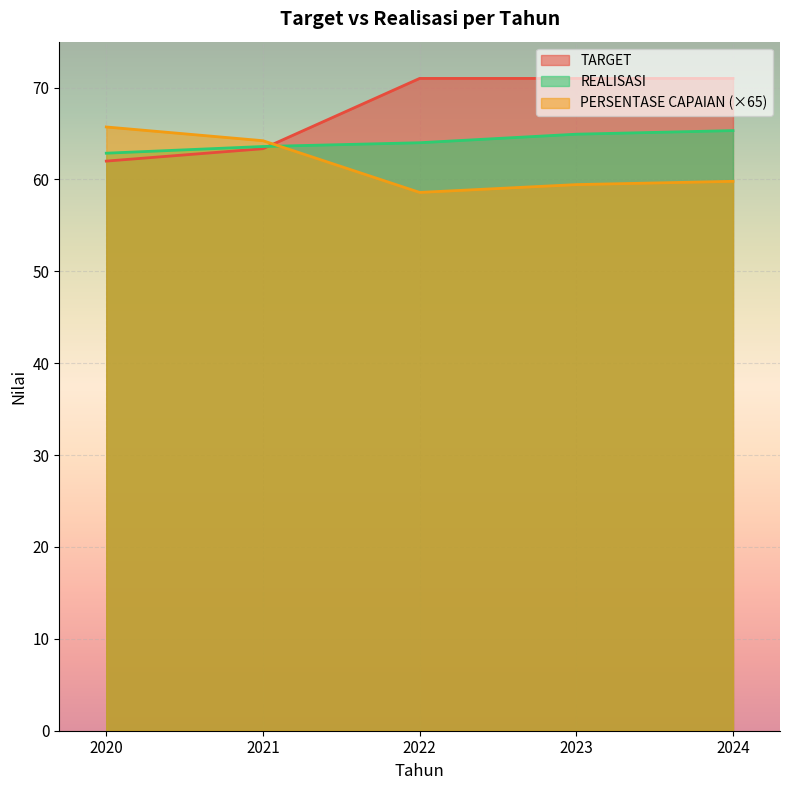

Is the value of REALISASI at 2020 greater than the value of TARGET at 2023?

No